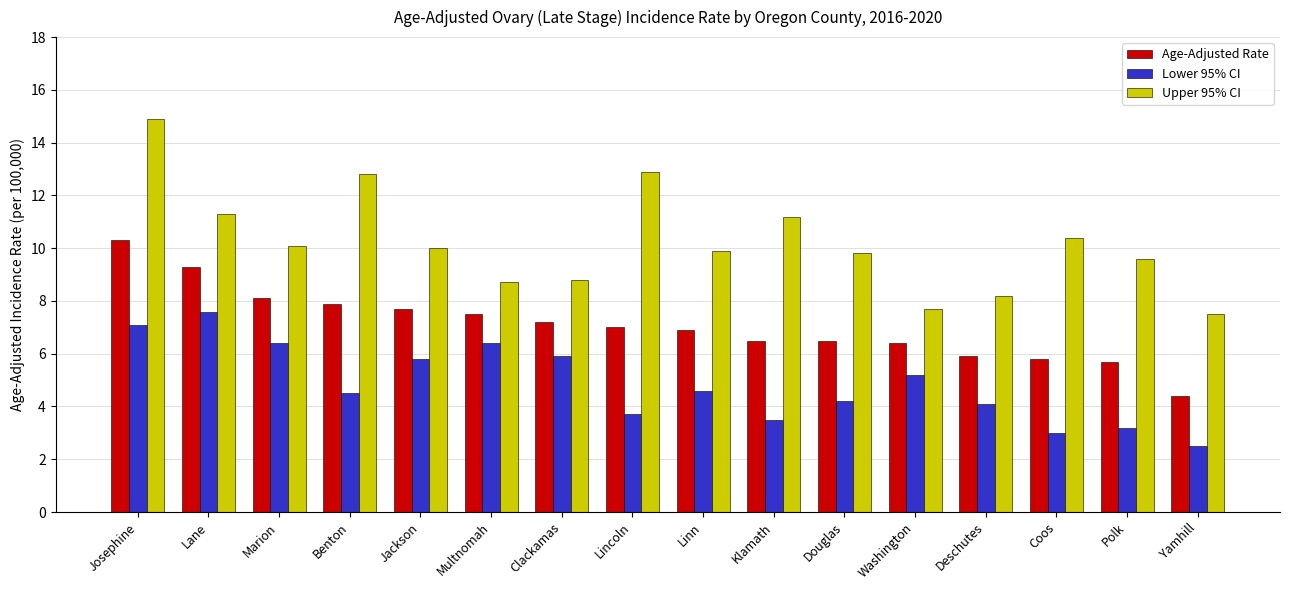

Where does the Age-Adjusted Rate series first go above 7?

Josephine